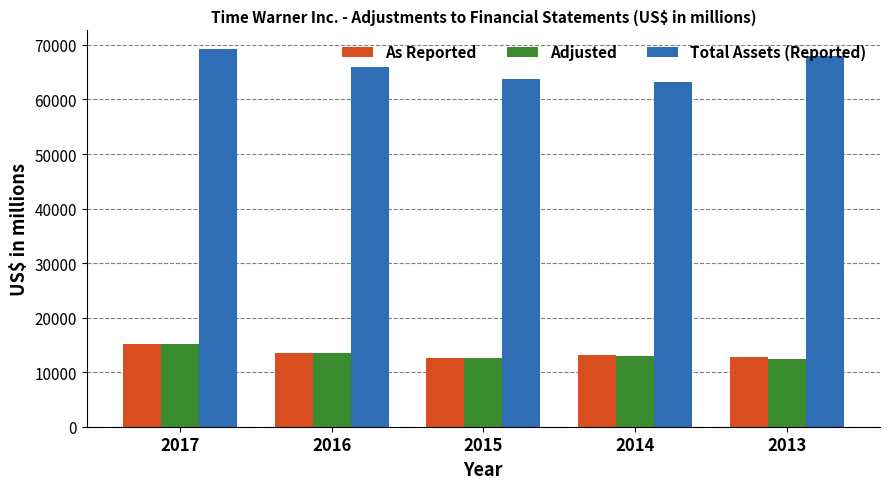

Which series has the largest range (max minus min)?

Total Assets (Reported)